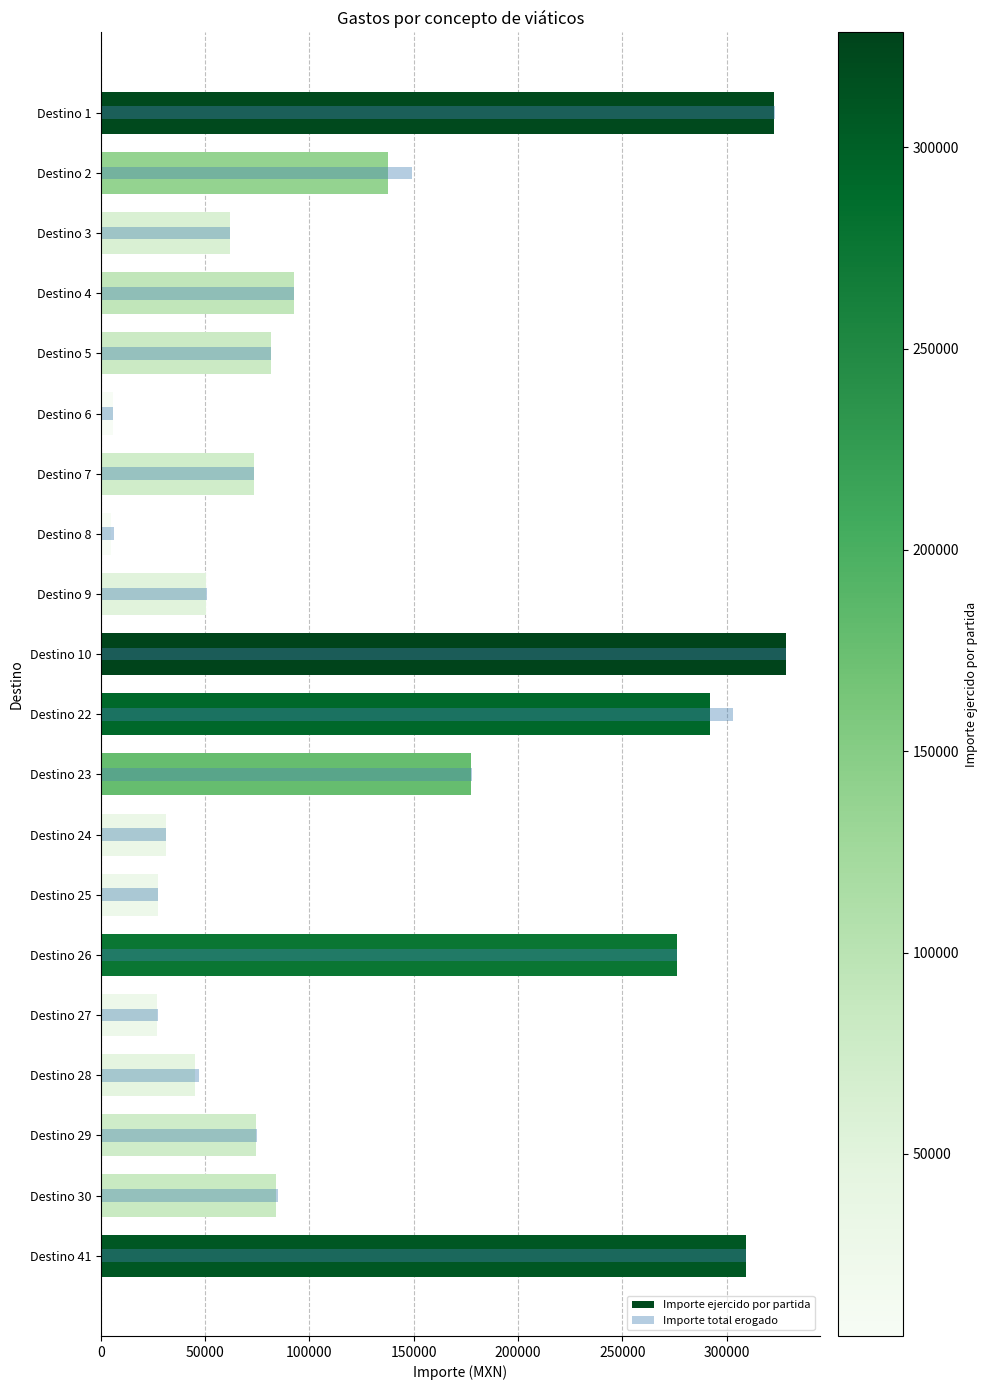

What is the difference between the Importe total erogado values at Destino 26 and Destino 23?

98278